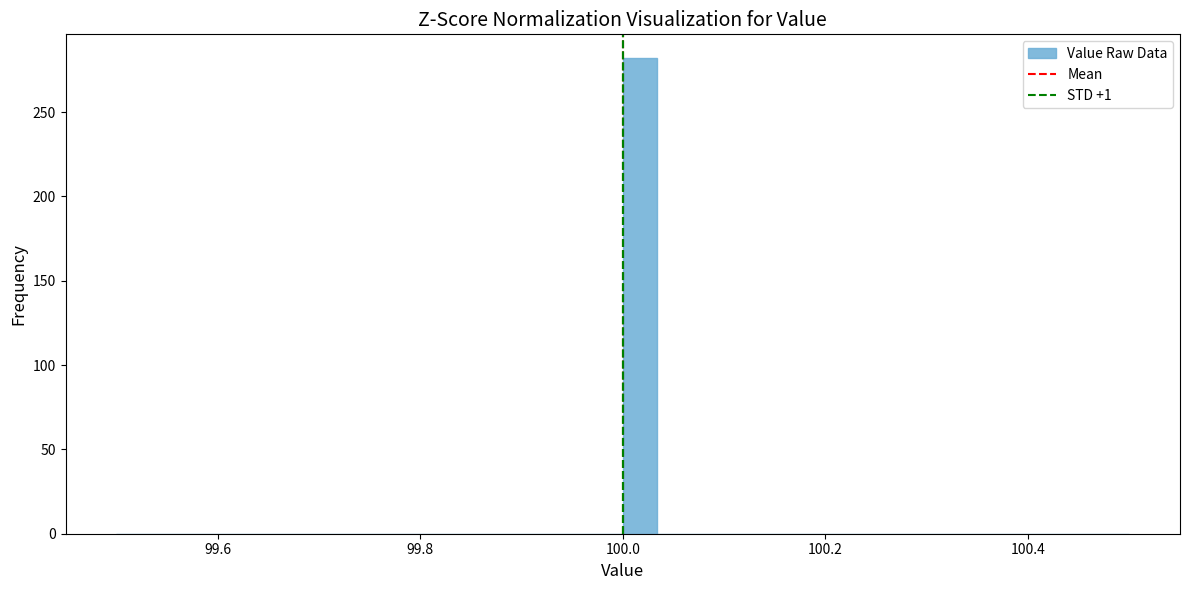

Around what value on the x-axis is the tallest bar? Give the approximate position of its centre, as read against the axis.

100.02